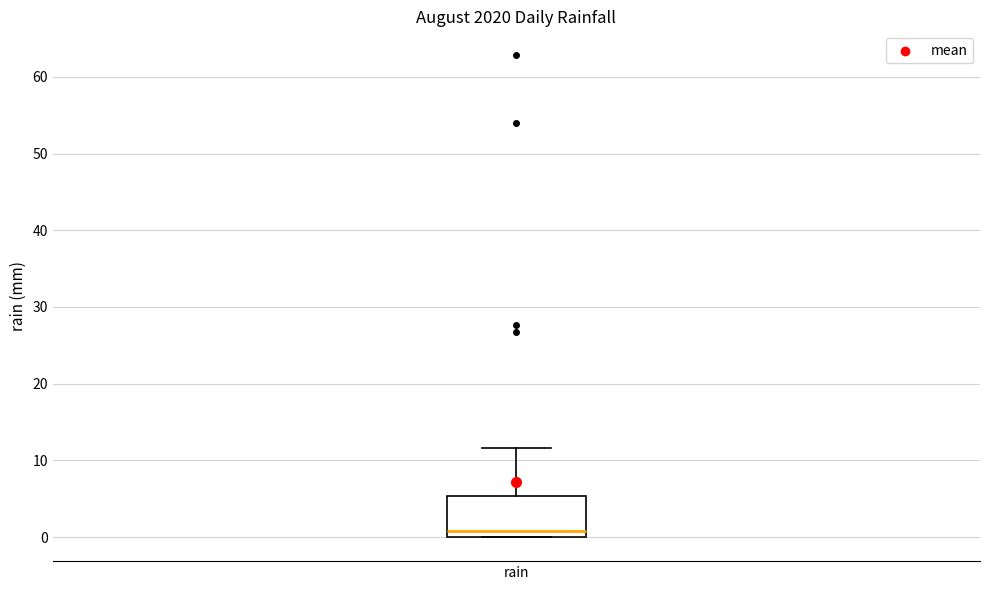

Transcribe this box plot: give where the median line is, the range the box spans, and where the two whiskers end, as read against the y-axis. The values are not printed on the chart, so give them approximately, as read against the axis.

median 1, box 0 to 5, whiskers 0 to 12